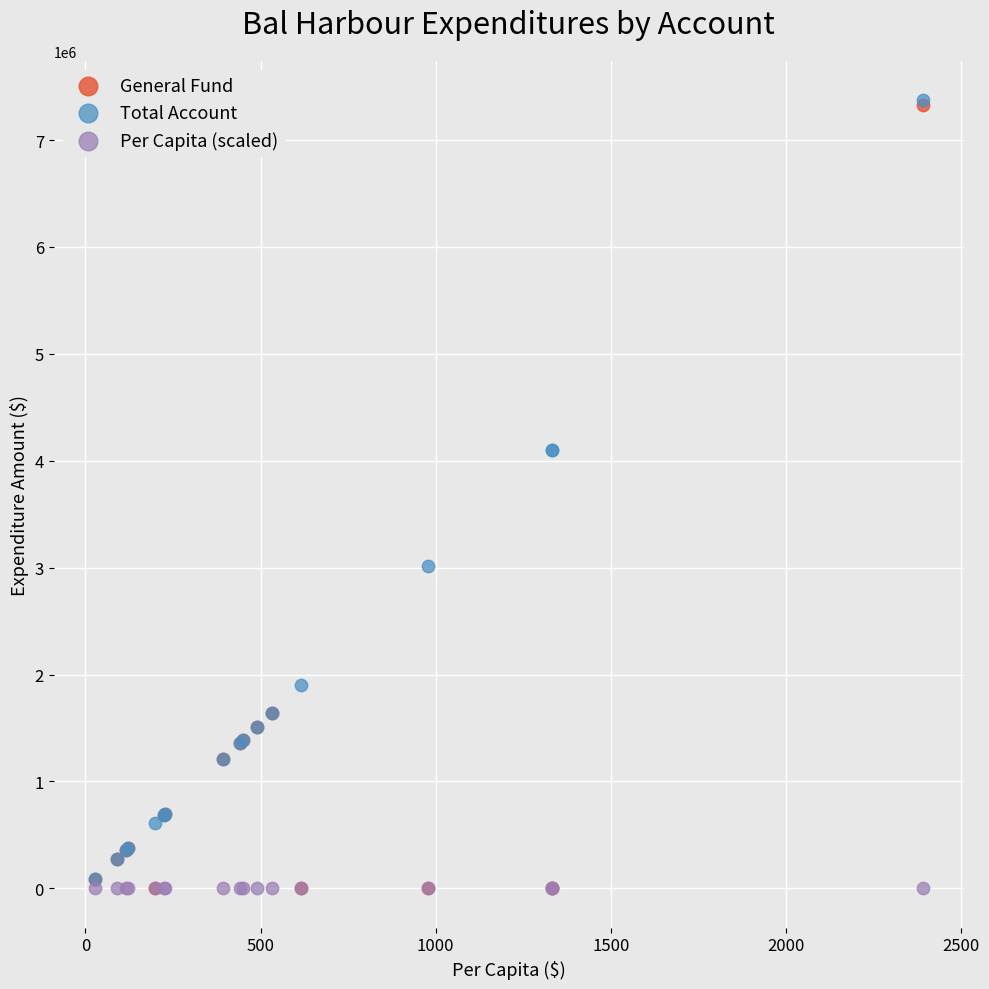

What are all the series names shown in the legend?

General Fund, Total Account, Per Capita (scaled)